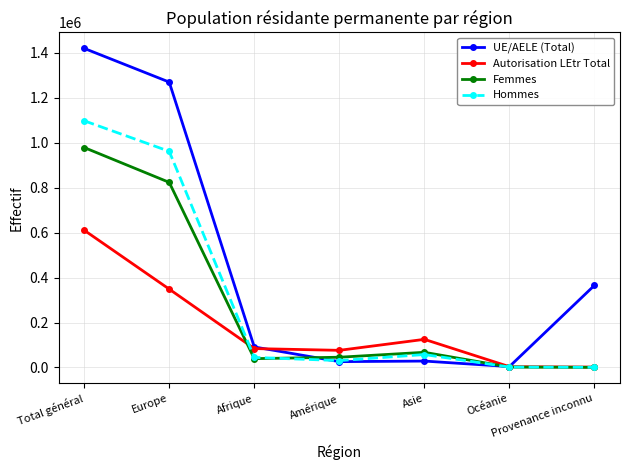

Is it true that Autorisation LEtr Total equals 3643 at Océanie?

True